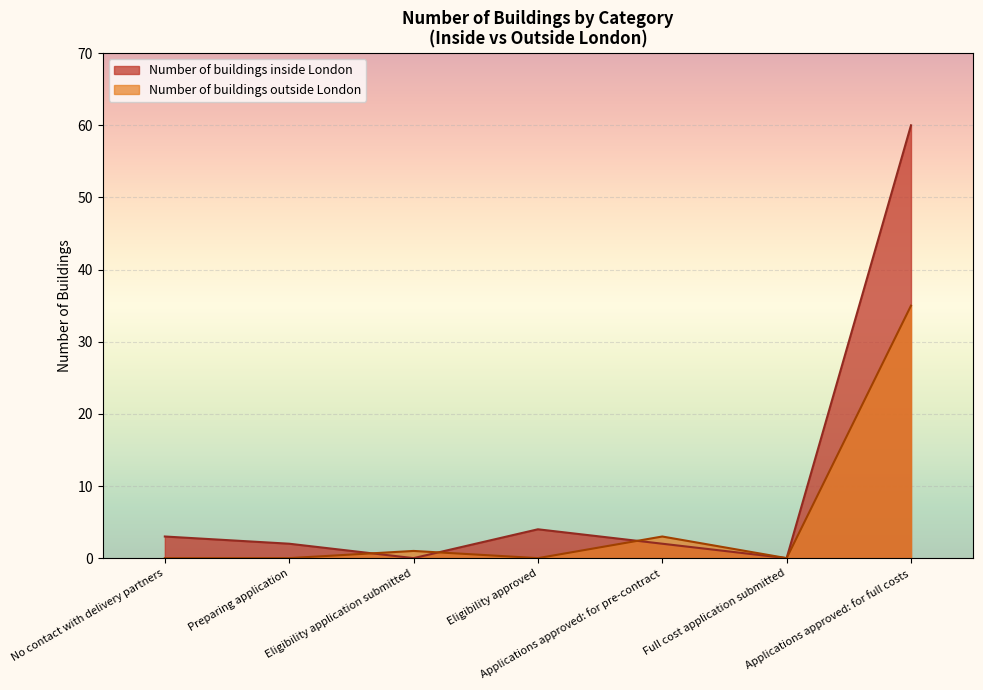

Reading left to right, what are all the values shown in this chart?

Number of buildings inside London: 3	2	0	4	2	0	60
Number of buildings outside London: 0	0	1	0	3	0	35